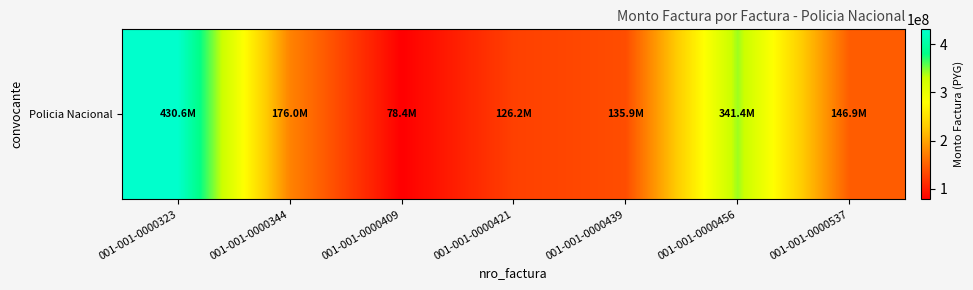

True or false: the data shows 146943565 at 001-001-0000537.

True